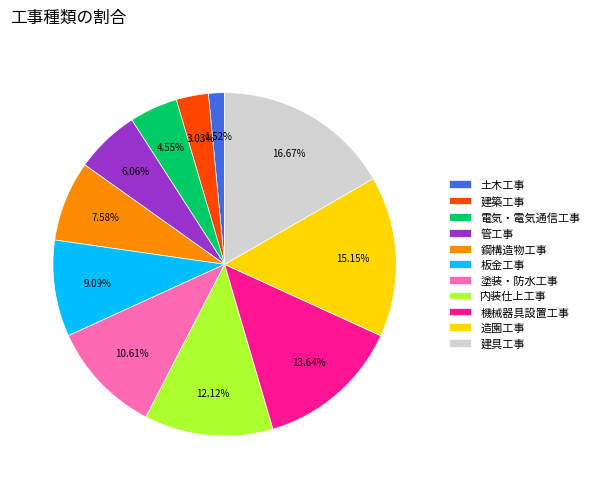

Is there a majority slice in this chart?

No